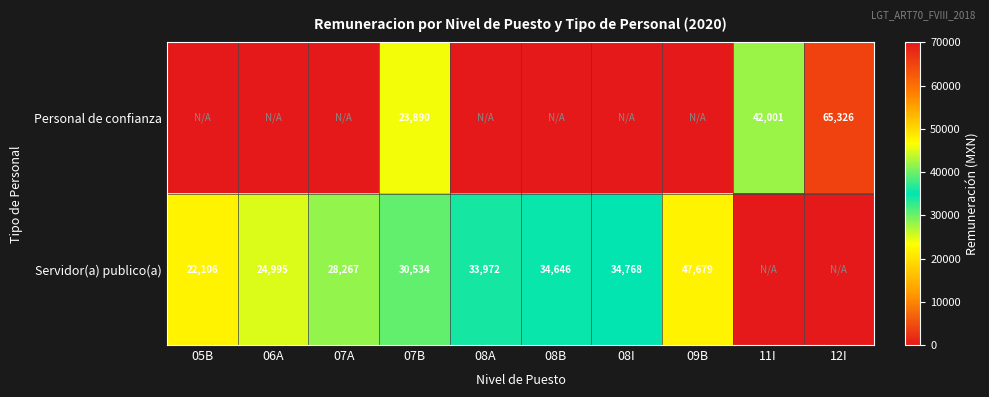

Is the value of Servidor(a) publico(a) at 05B greater than the value of Personal de confianza at 11I?

No